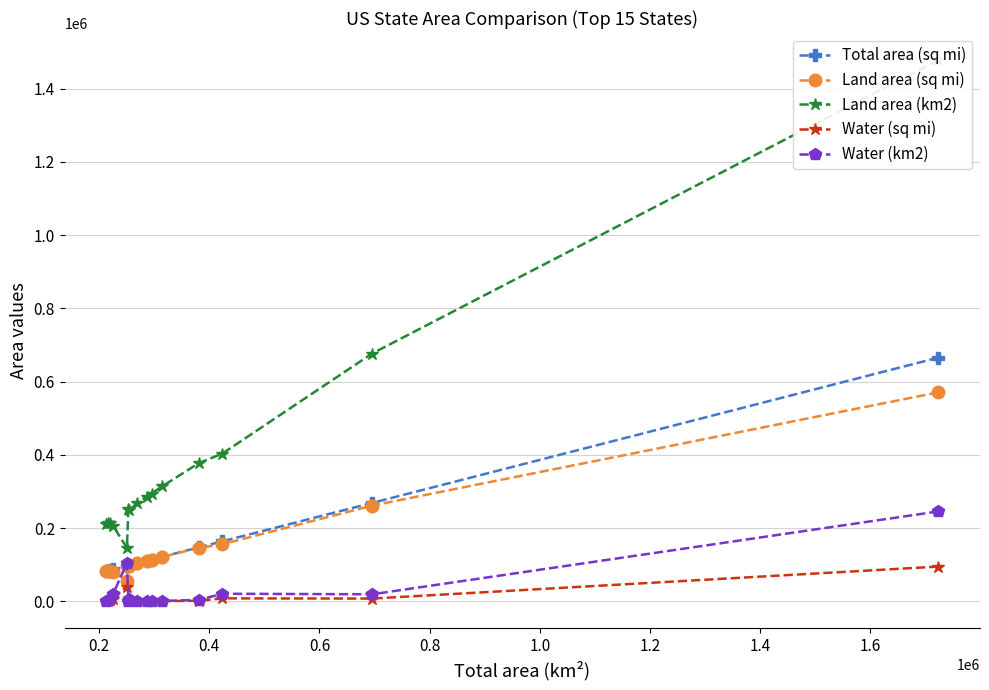

What is the lowest value of the Land area (sq mi) series?

56538.9